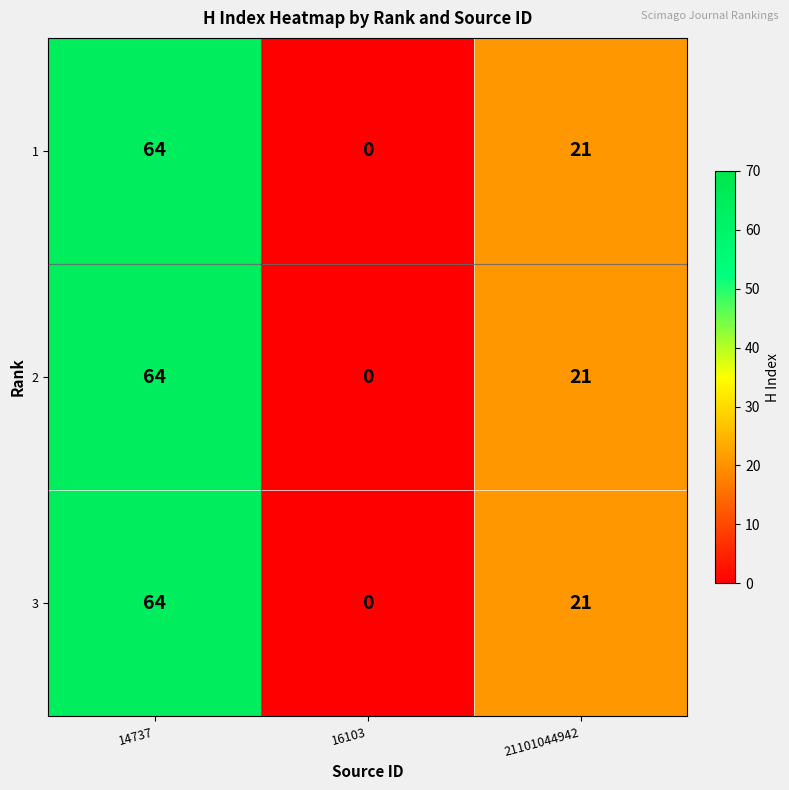

At how many categories does at least one series exceed 18?

2